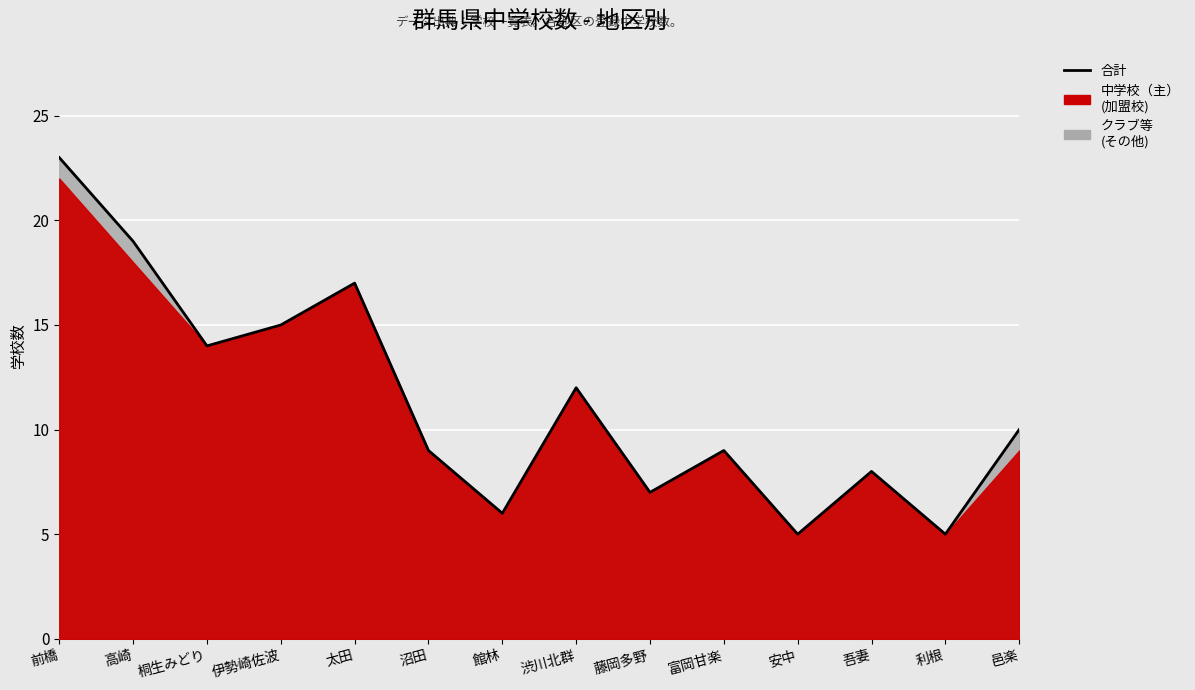

Rank the categories by value from highest to lowest.

前橋, 高崎, 太田, 伊勢崎佐波, 桐生みどり, 渋川北群, 邑楽, 沼田, 富岡甘楽, 吾妻, 藤岡多野, 館林, 安中, 利根